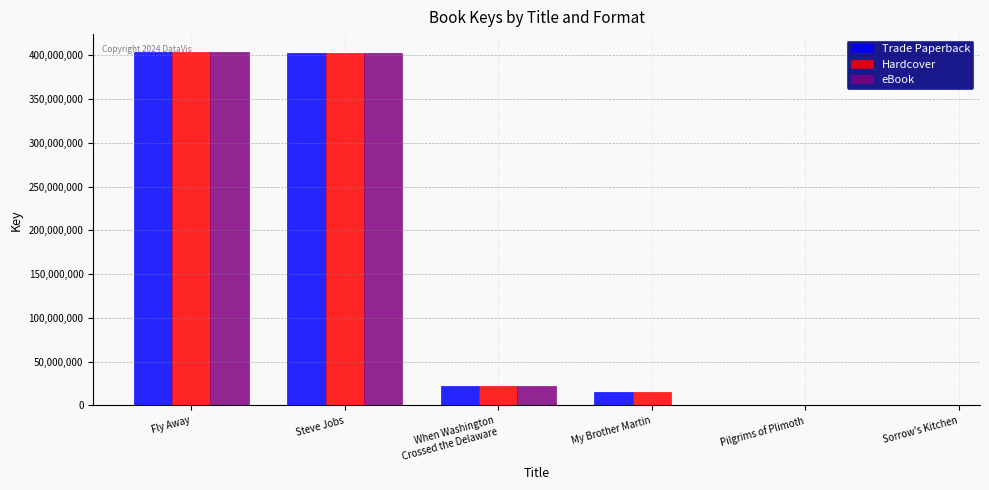

How many data points does each series have?

6